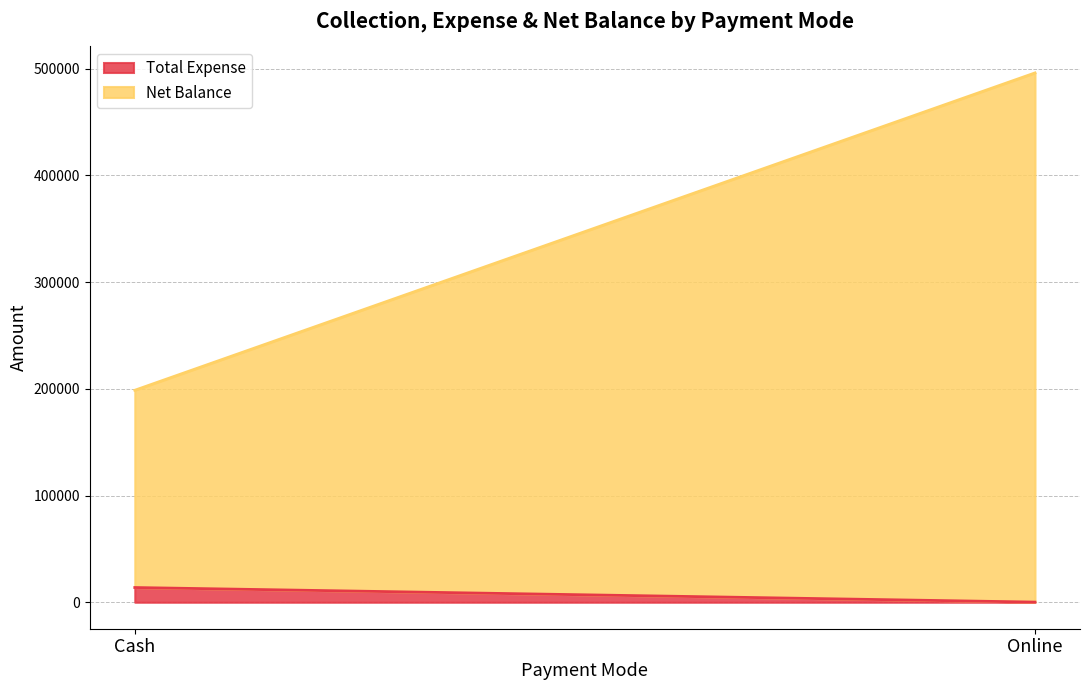

What is the value of the Net Balance point at the 1st from the left?

184805